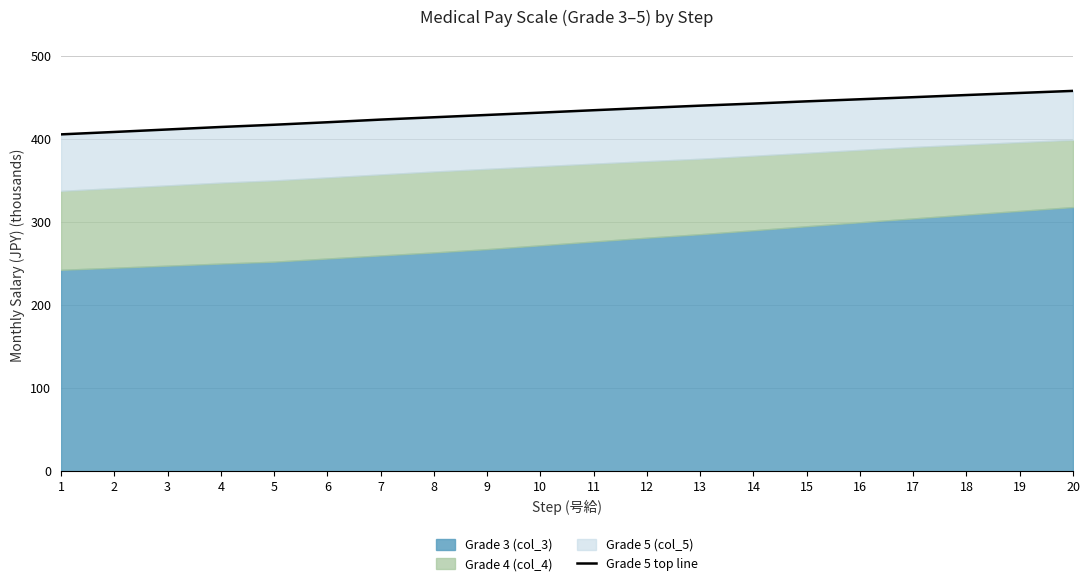

The value at 10 is 205.8. True or false?

False